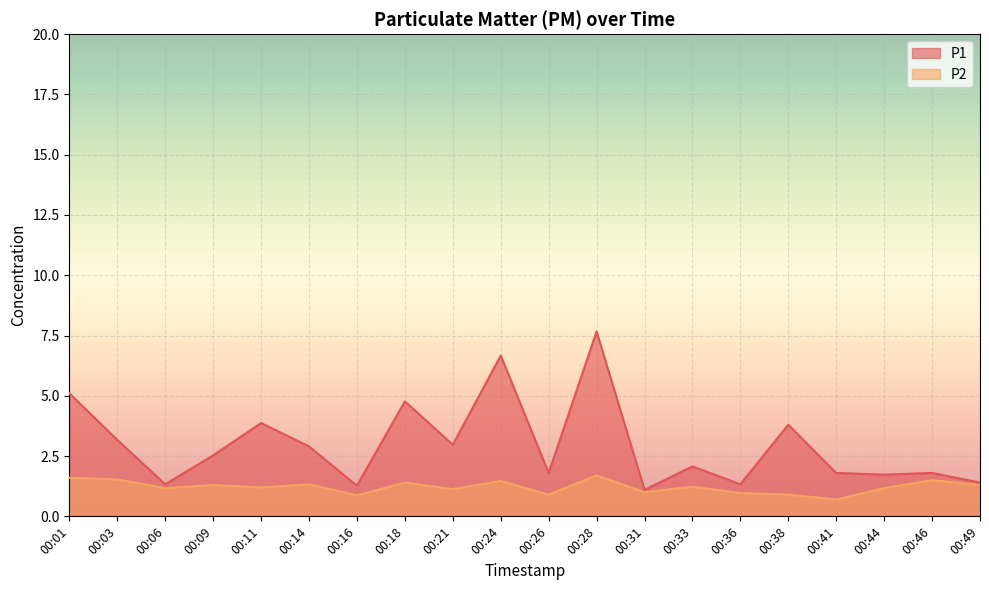

Is it true that P1 equals 3.9 at 00:11?

True